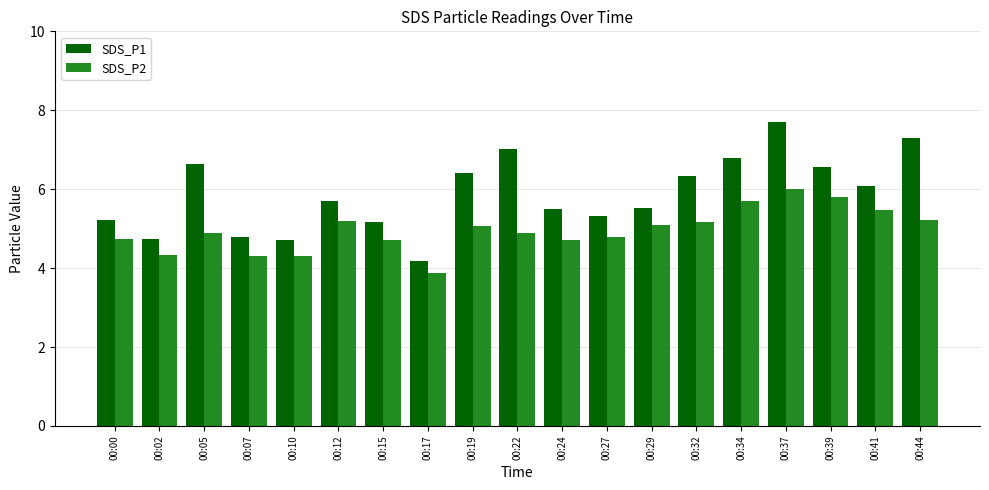

What are all the series names shown in the legend?

SDS_P1, SDS_P2